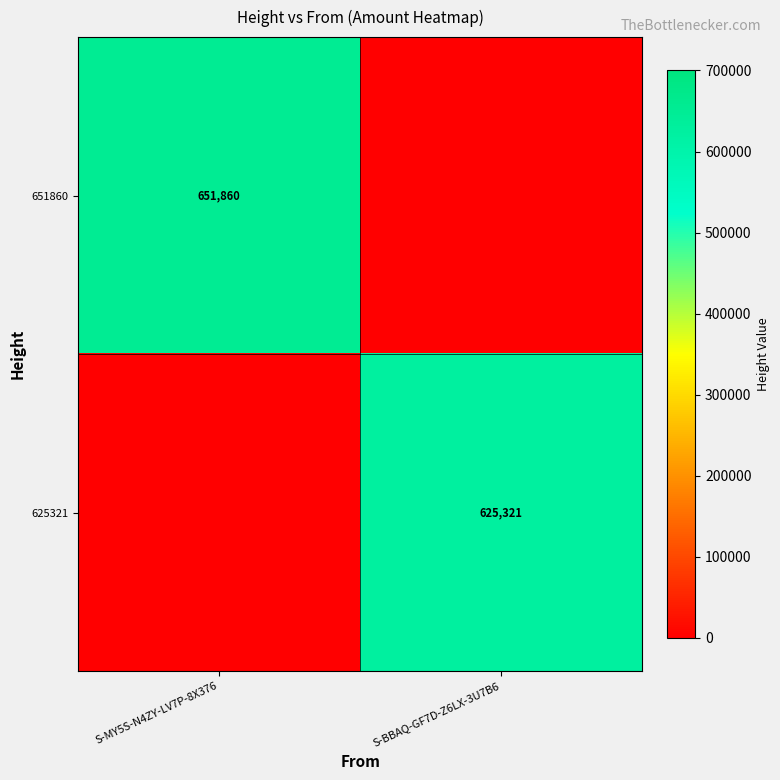

Is it true that 625321 equals 1044127 at S-BBAQ-GF7D-Z6LX-3U7B6?

False